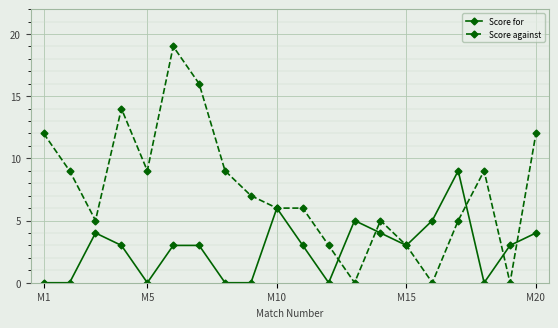

True or false: Score against has more than 1 interior local peaks.

True